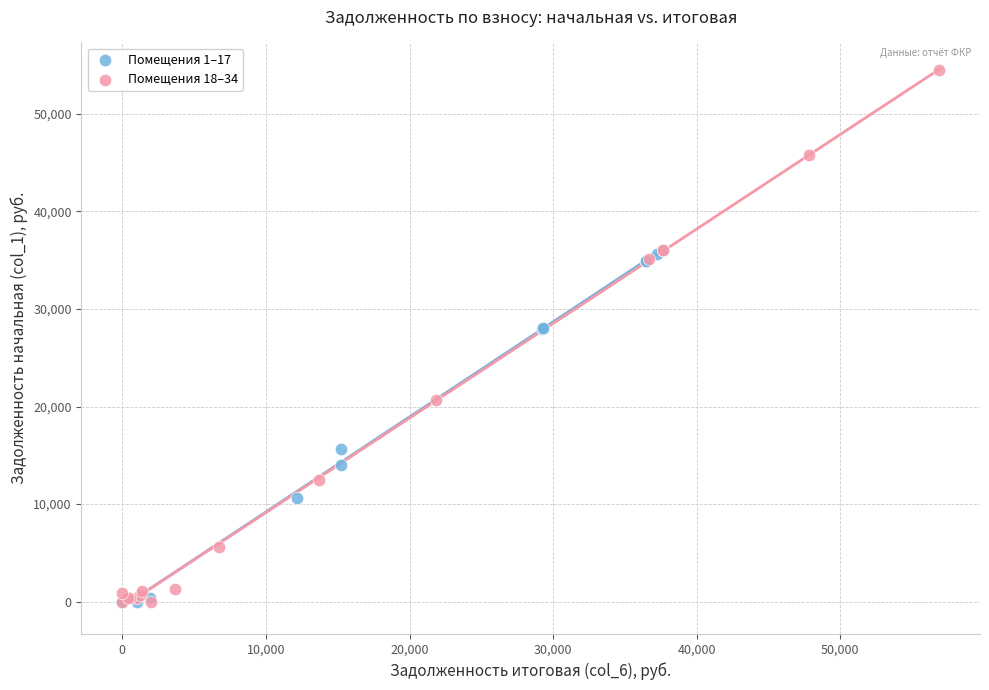

Which series has the widest spread of Y values?

Помещения 18–34